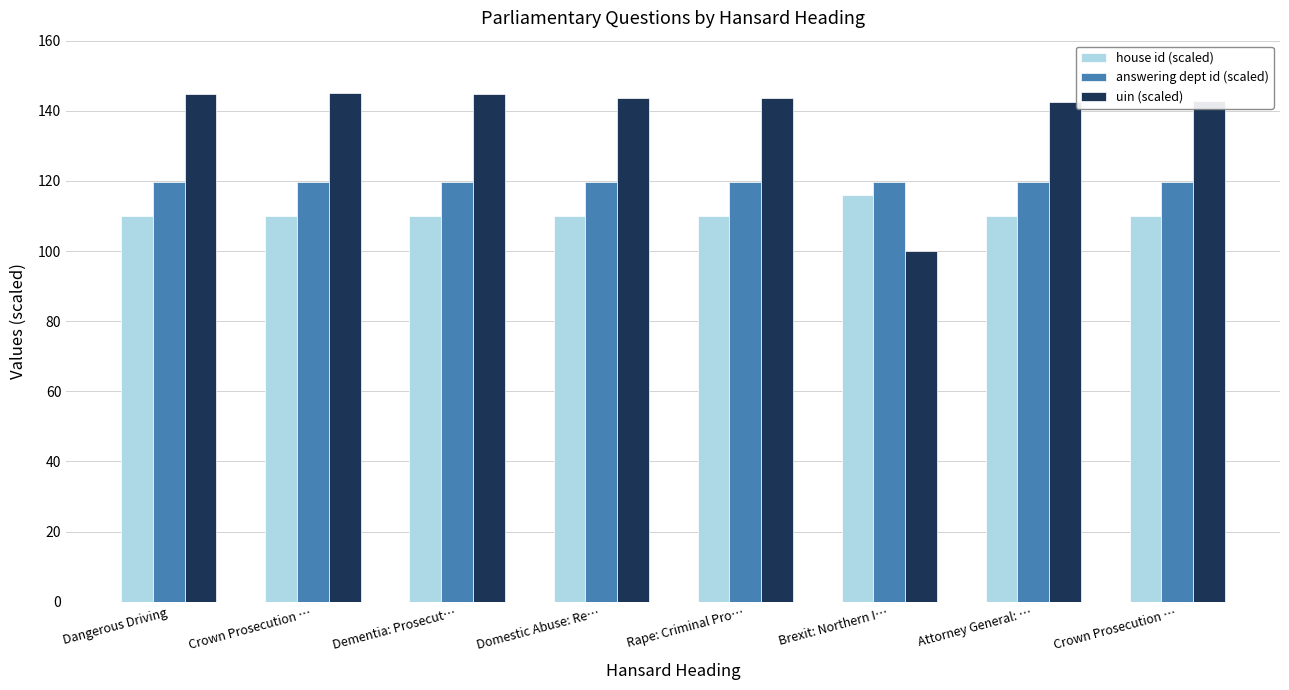

The value of uin (scaled) at Dementia: Prosecut… is 144.7. True or false?

True